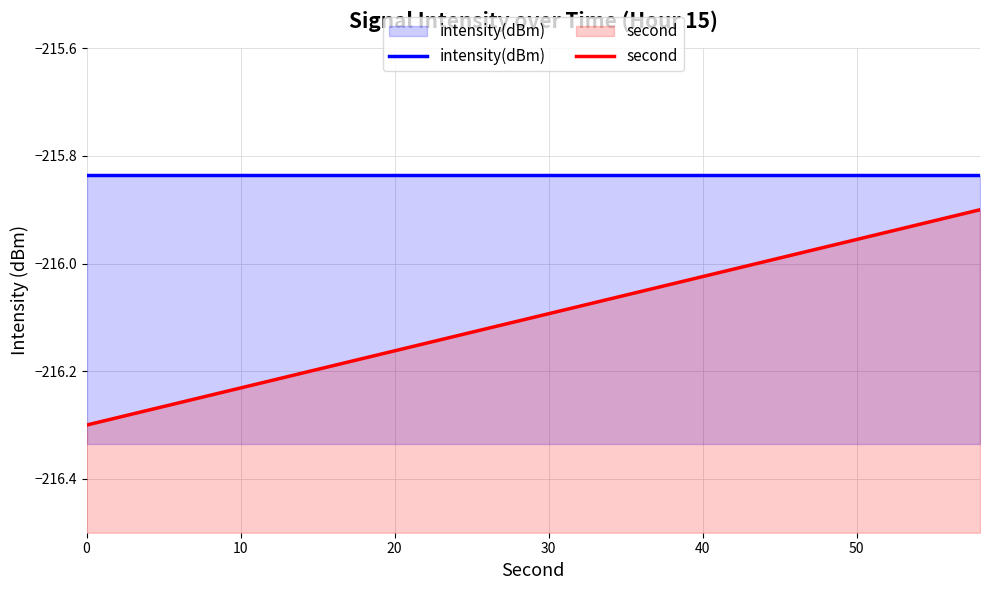

What is the minimum value shown in the chart?

-216.3